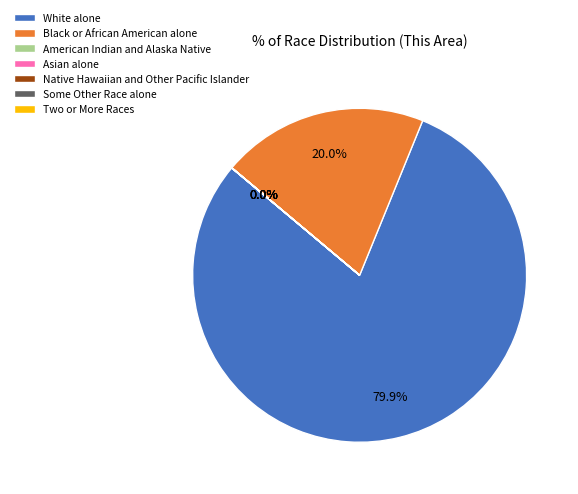

Which slice is the largest?

White alone